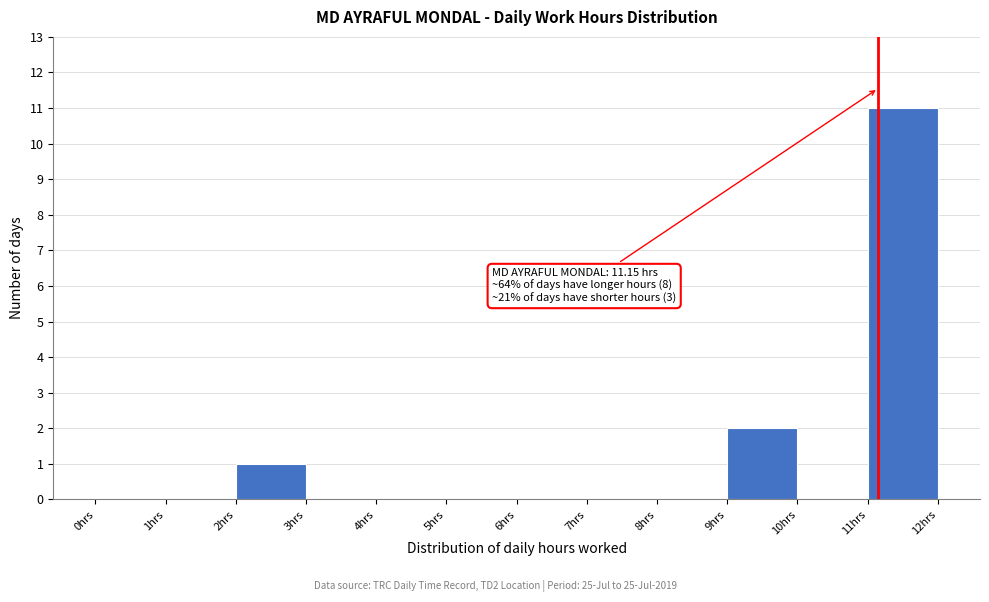

Which range on the x-axis has the tallest bar?

11 to 12